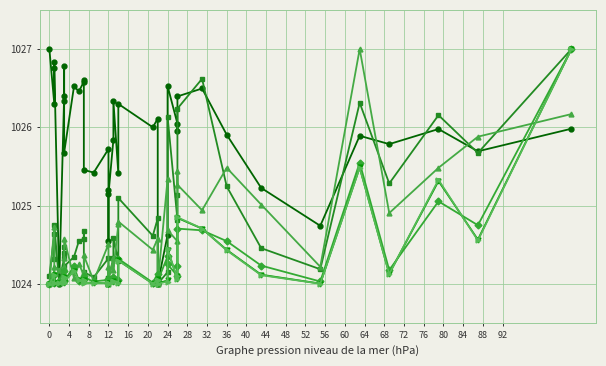

At how many categories does at least one series exceed 1024?

40